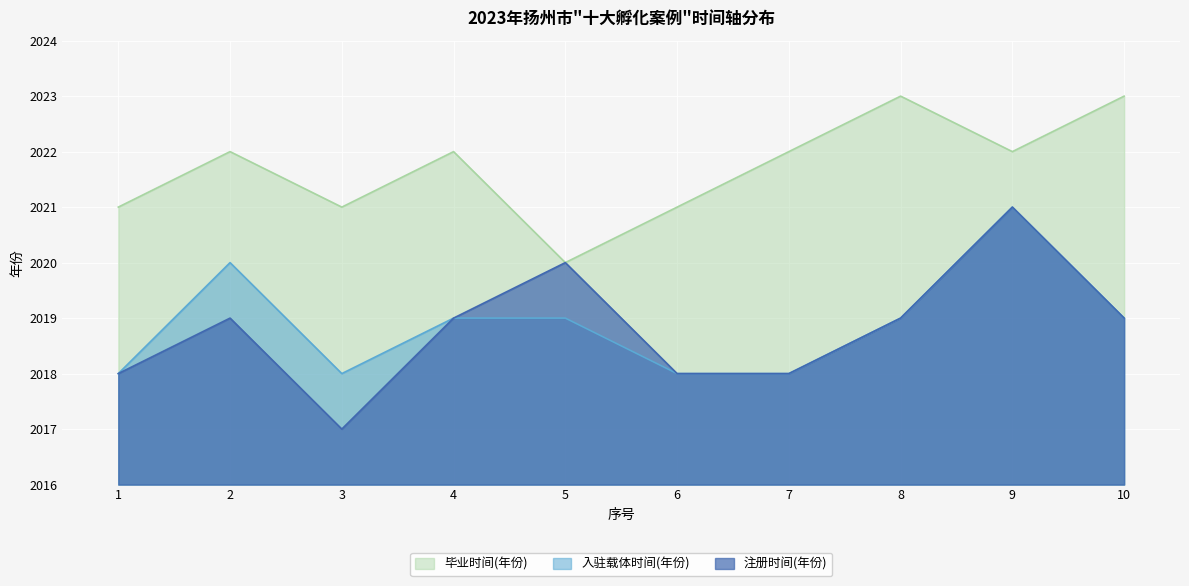

At which category does 注册时间(年份) reach its first local peak?

2